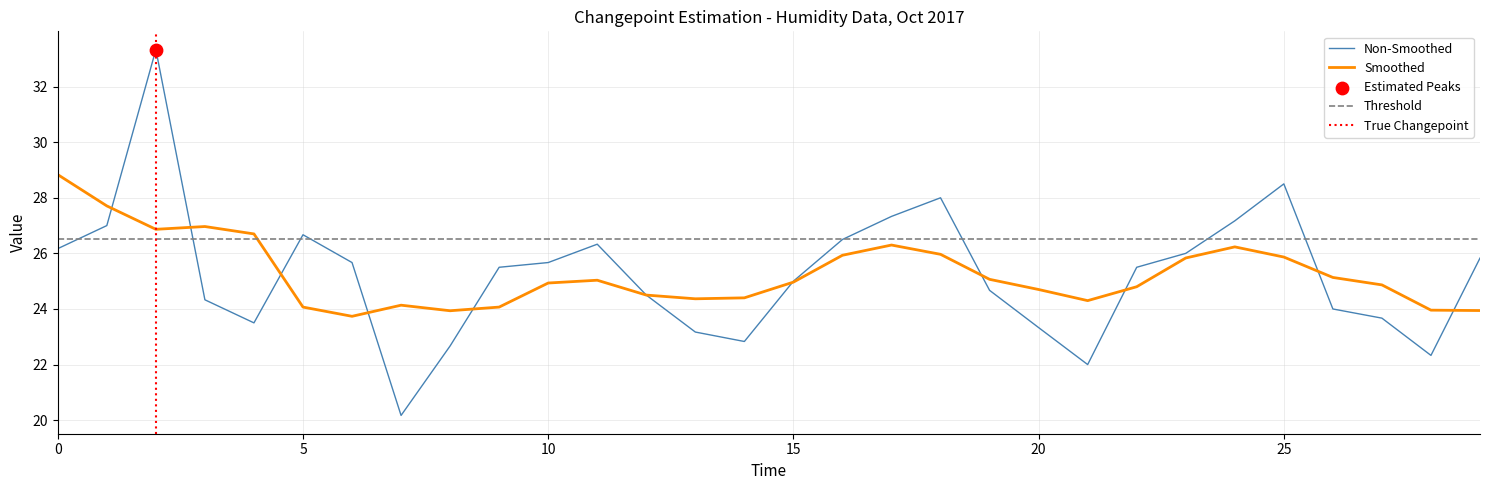

Which has a higher value, 24 or 19?

24